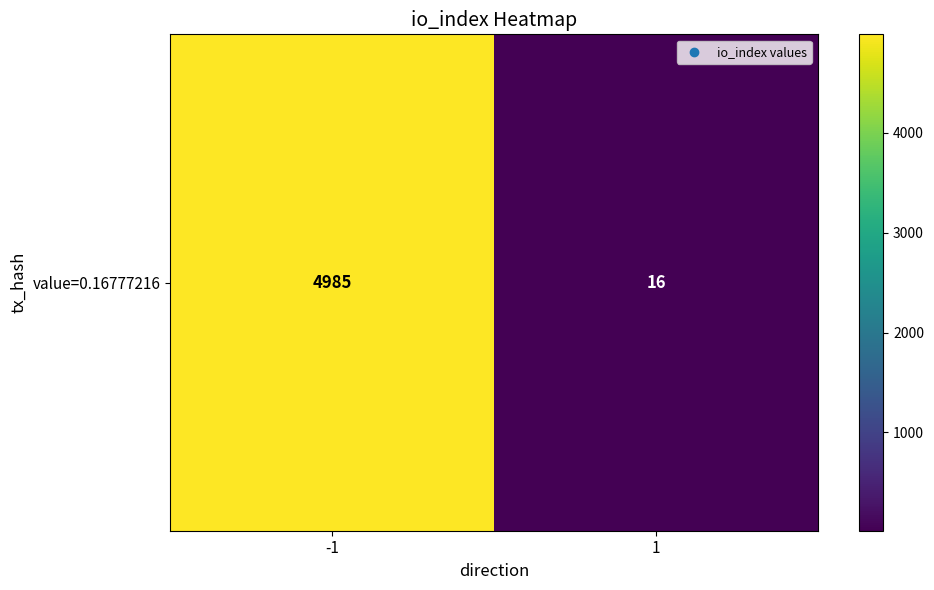

Reading left to right, list all the values displayed in this chart.

4985	16